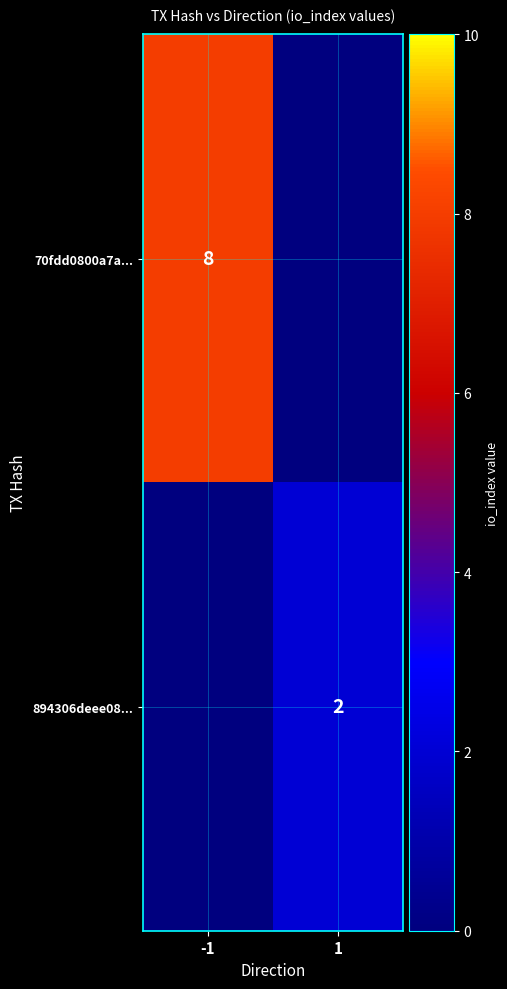

The 894306deee08... series shows 3 at 1. True or false?

False